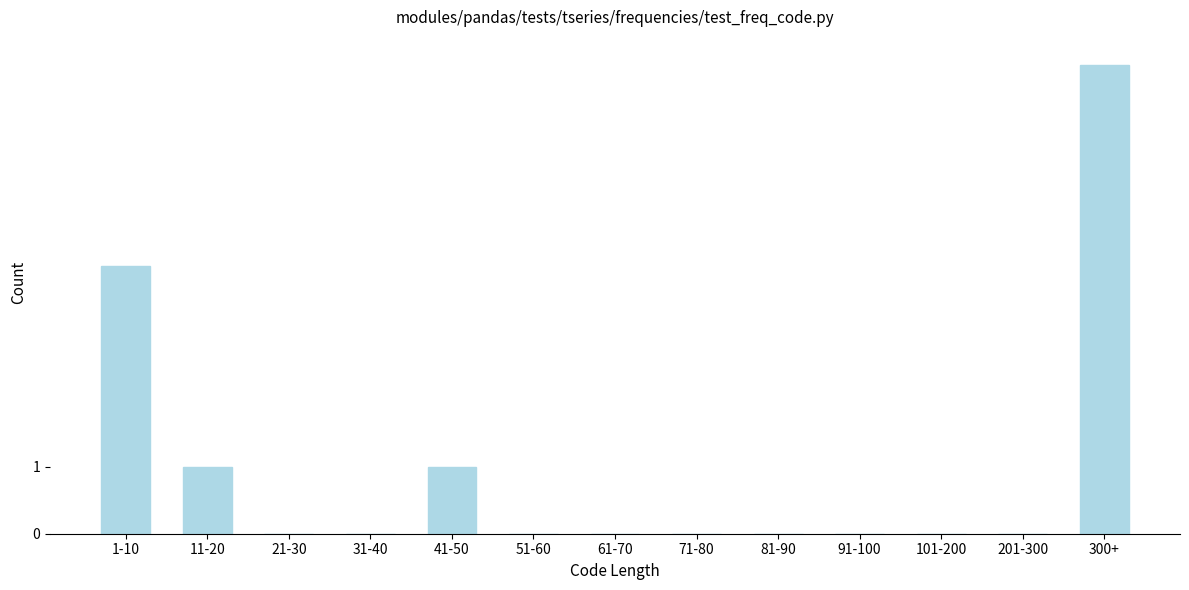

Reading left to right, list all the values displayed in this chart.

1-10=4	11-20=1	21-30=0	31-40=0	41-50=1	51-60=0	61-70=0	71-80=0	81-90=0	91-100=0	101-200=0	201-300=0	300+=7